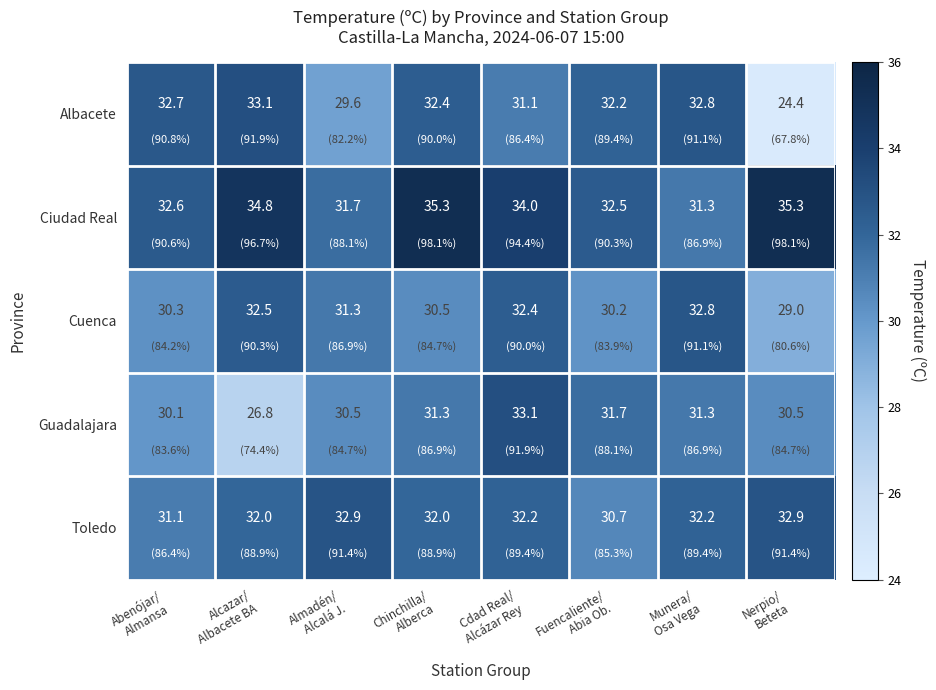

What is the maximum value for Toledo?

32.9